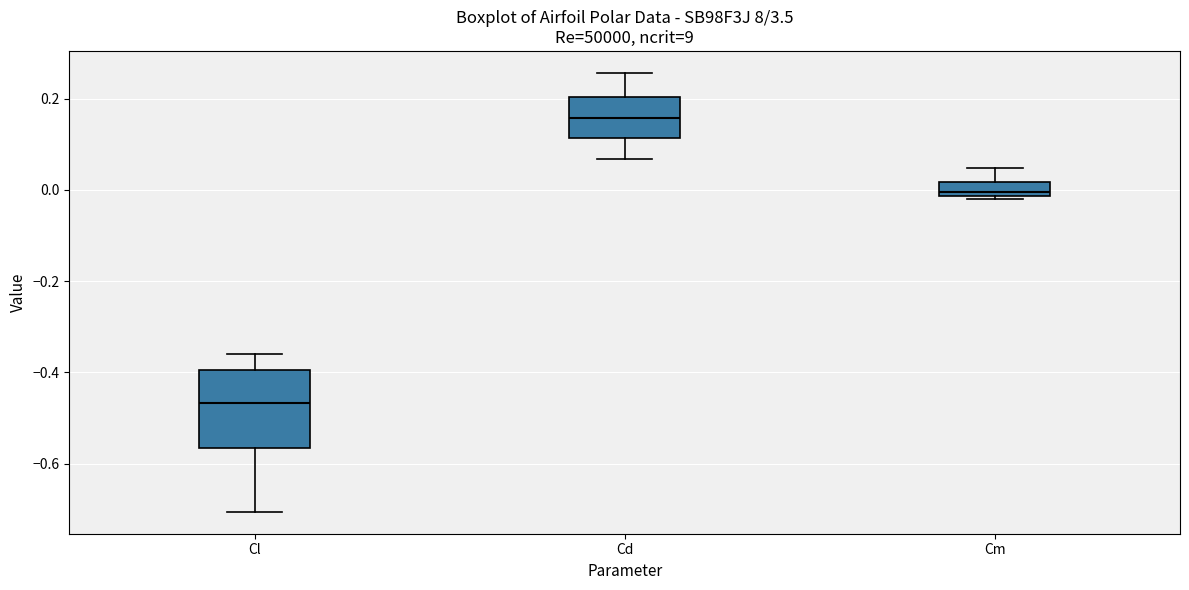

Reading left to right, read every box against the y-axis: the position of its median line, the range the box covers, and the ends of its whiskers. The values are not printed on the chart, so give them approximately, as read against the axis.

Cl: median -0.46, box -0.56 to -0.40, whiskers -0.70 to -0.36
Cd: median 0.16, box 0.12 to 0.20, whiskers 0.06 to 0.26
Cm: median 0.00, box -0.02 to 0.02, whiskers -0.02 (just below the box's lower edge) to 0.04